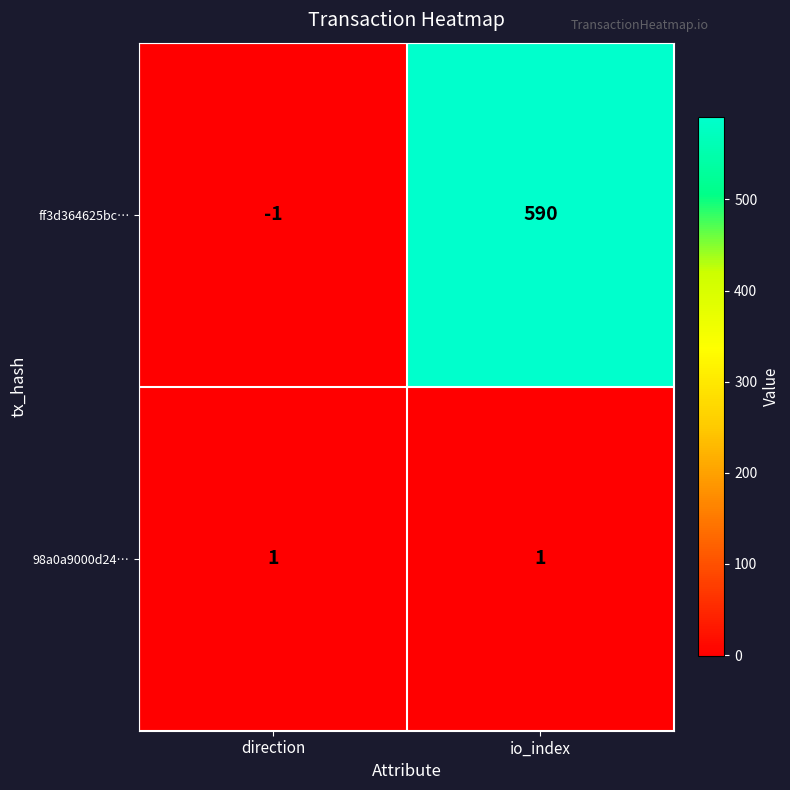

At which category does the chart reach its minimum across all series?

direction